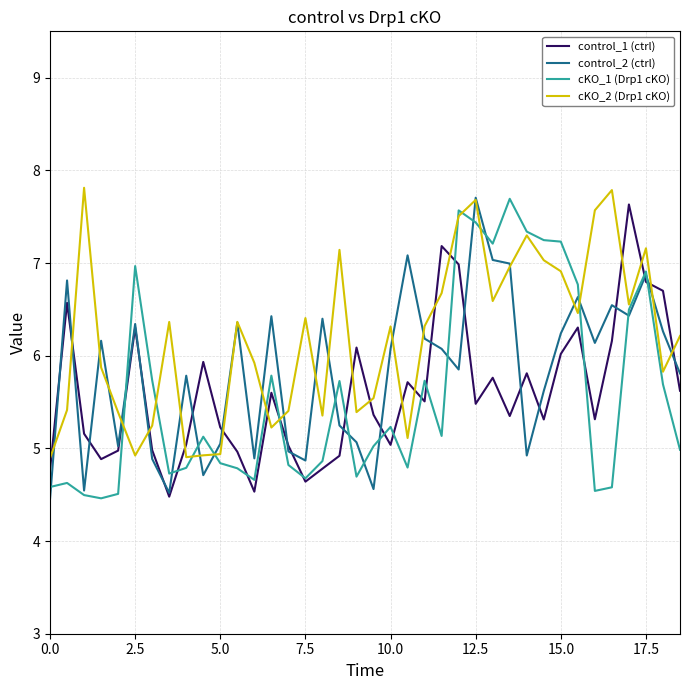

Is this an area chart (filled region under the line)?

No